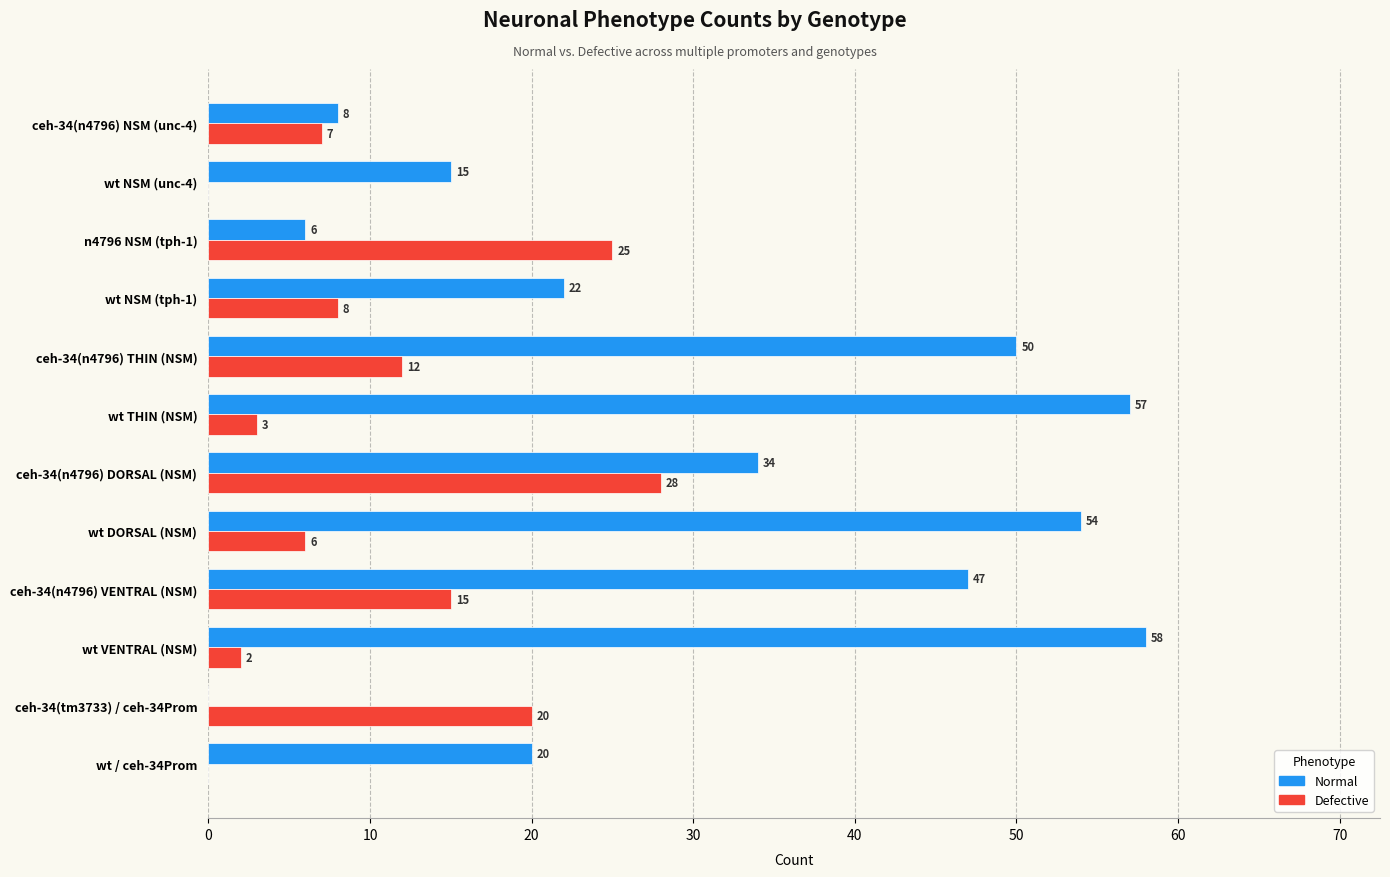

How many positive values does the Defective series have?

10